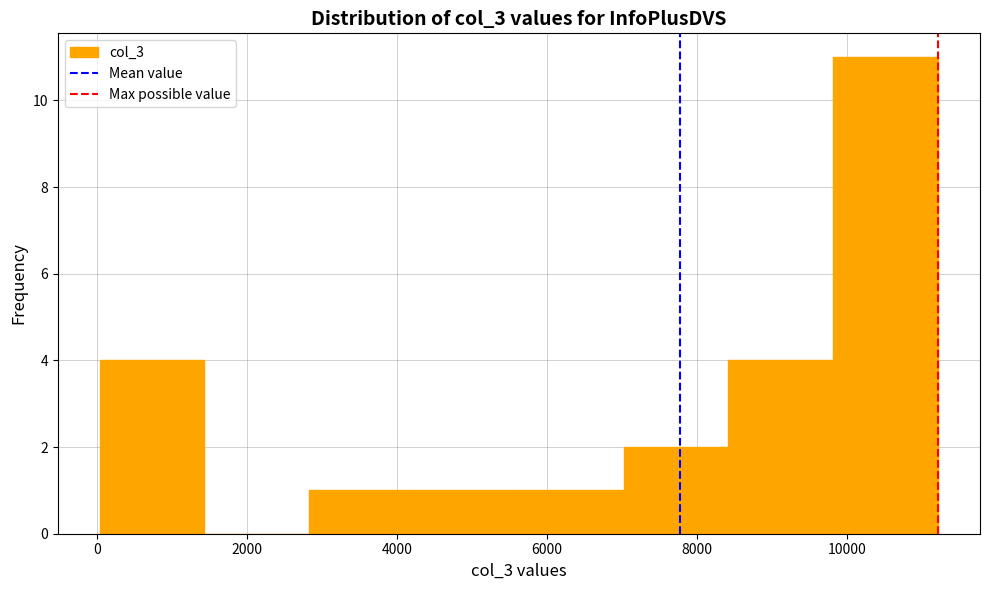

Which range on the x-axis has the tallest bar?

9800 to 11200